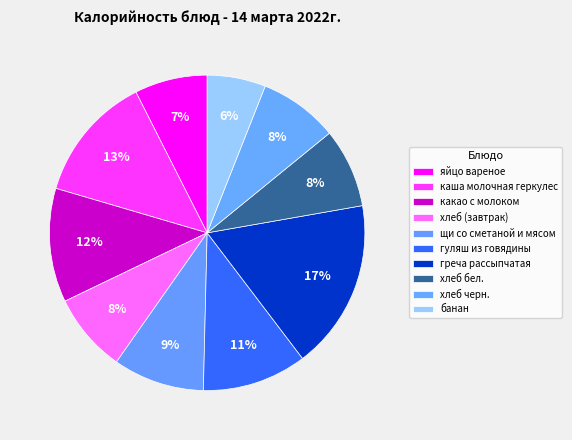

How many segments does this pie chart have?

10